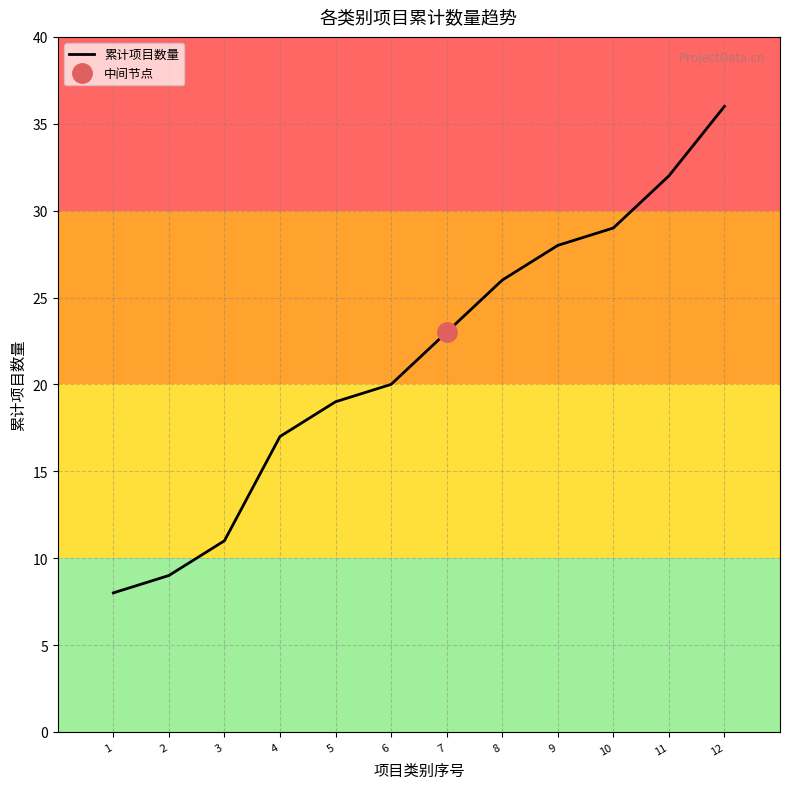

At which label is the value closest to 22?

7